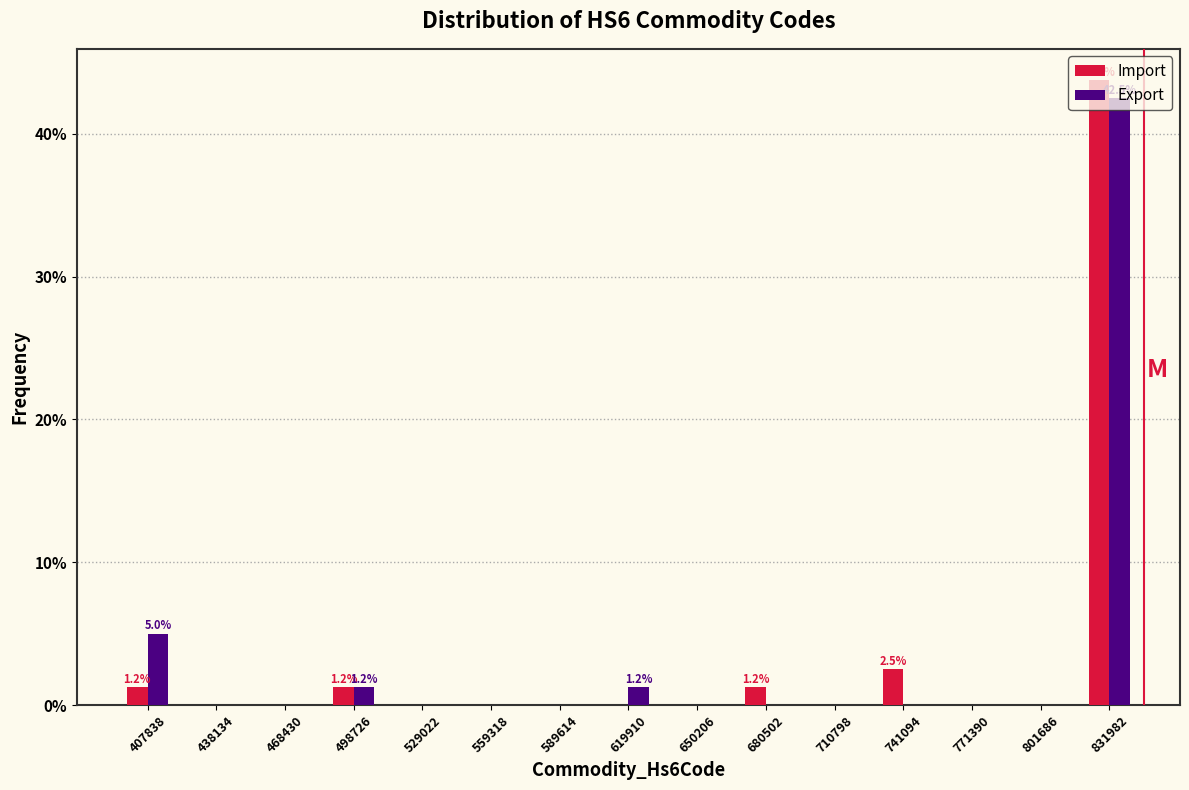

In the Import series, which range on the x-axis has the tallest bar?

815000 to 845000